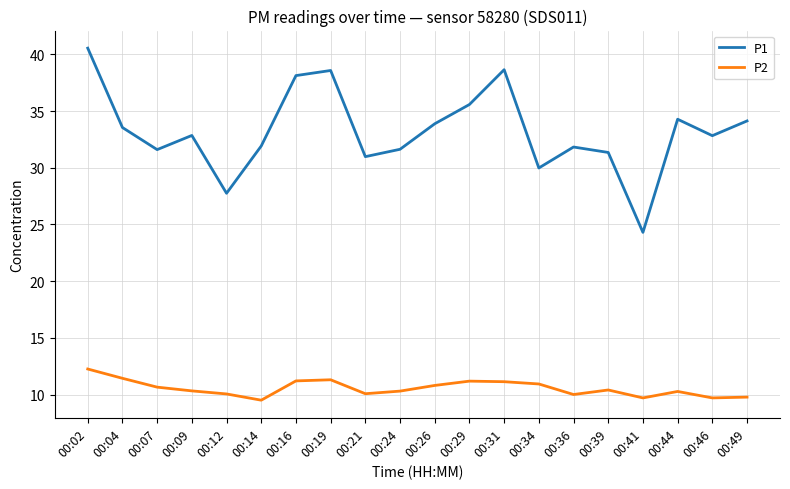

Count the number of data series in this chart.

2